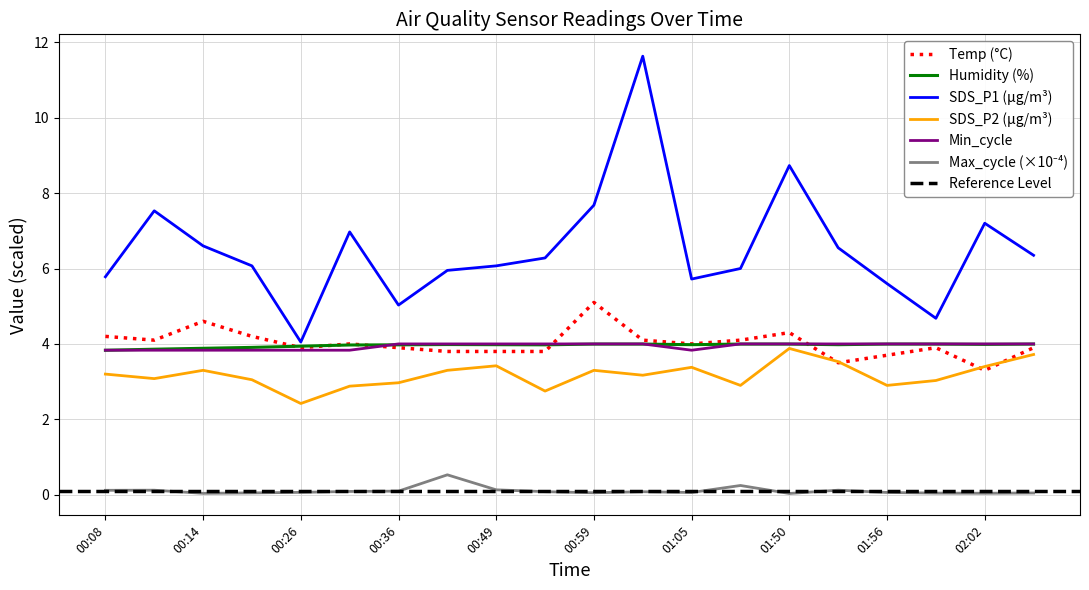

What is the sum of all Min_cycle values?

78.8